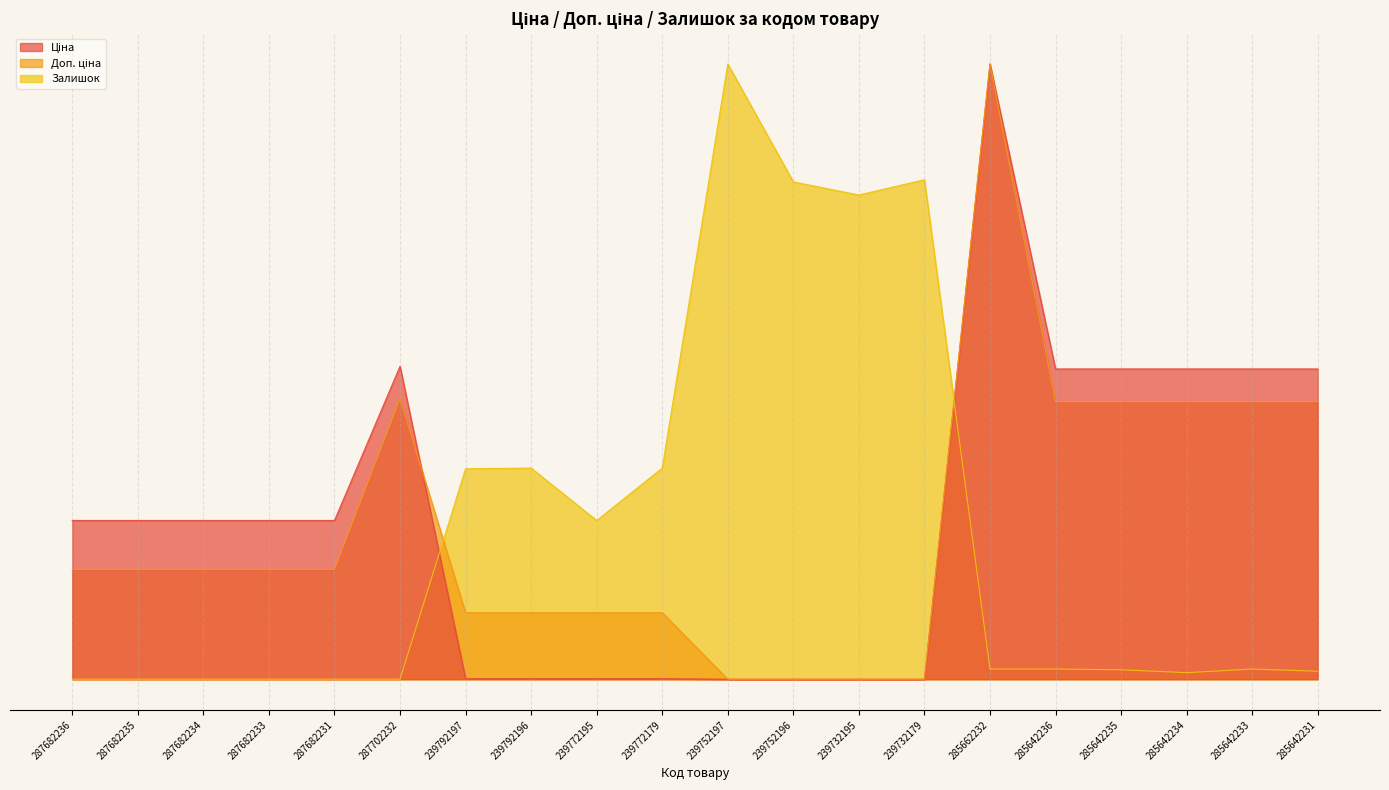

How many lines are shown in the chart?

3